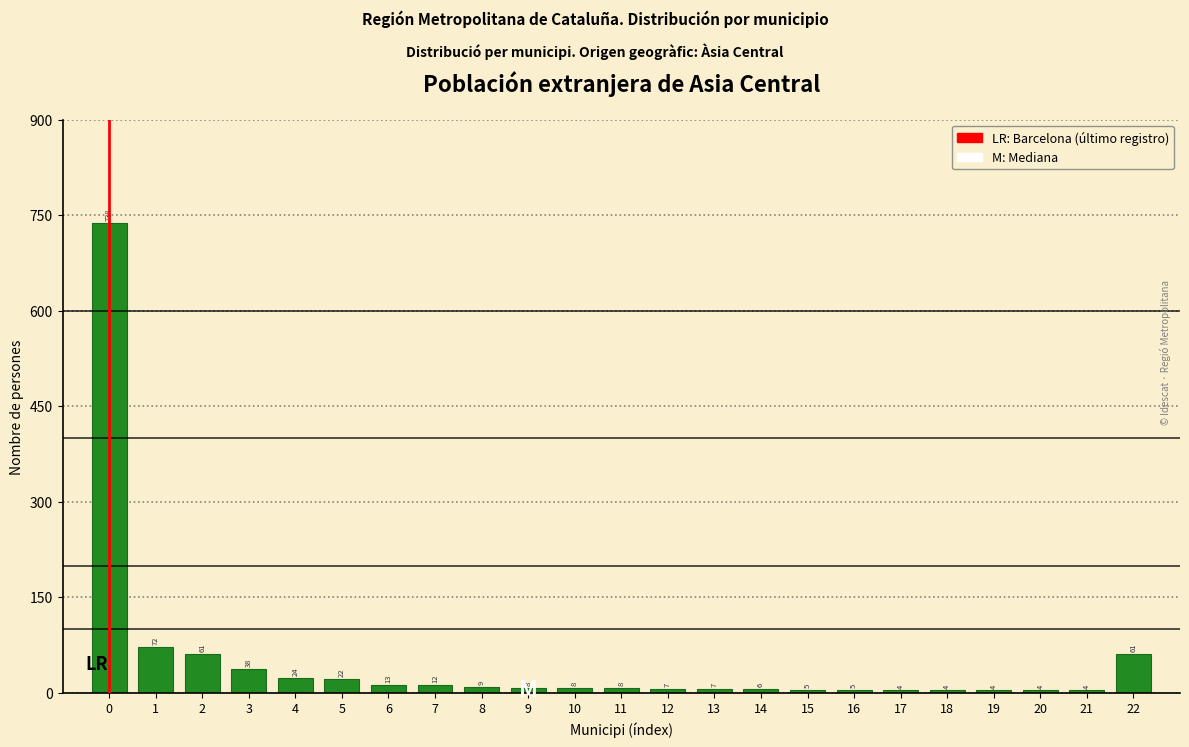

Reading left to right, extract all data points from this chart.

738	72	61	38	24	22	13	12	9	8	8	8	7	7	6	5	5	4	4	4	4	4	61